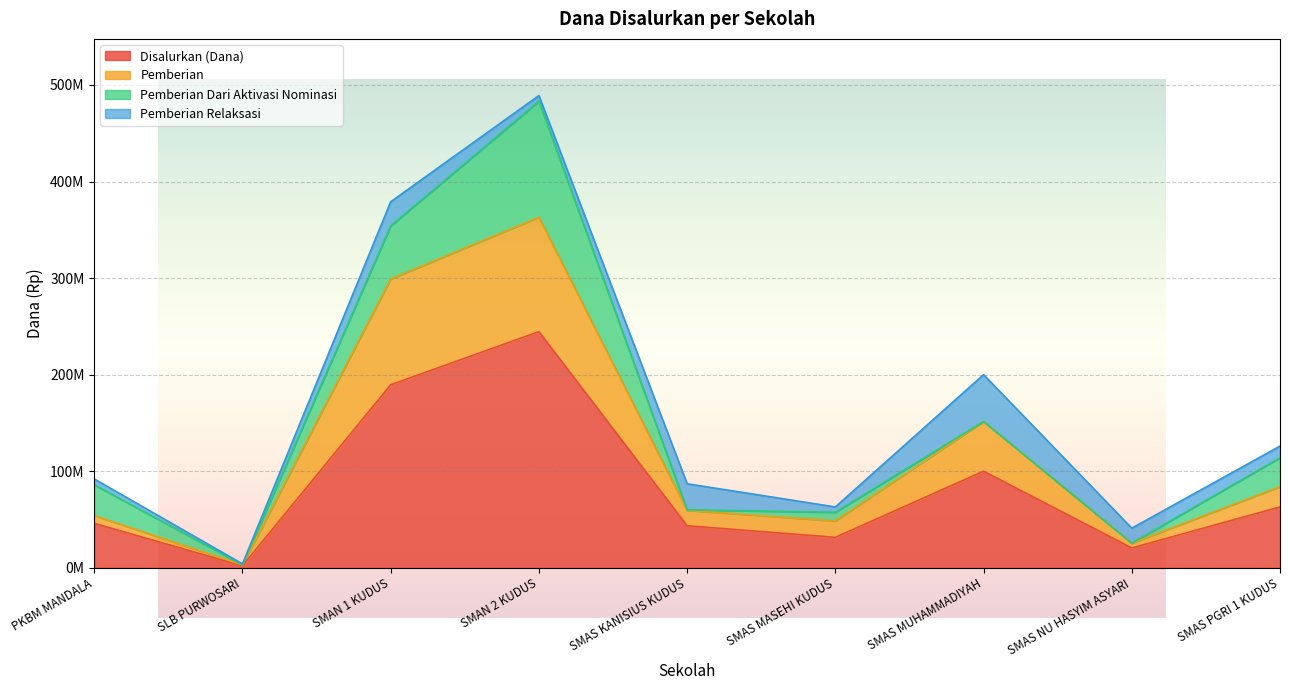

Which category has the lowest value in the Disalurkan (Dana) series?

SLB PURWOSARI